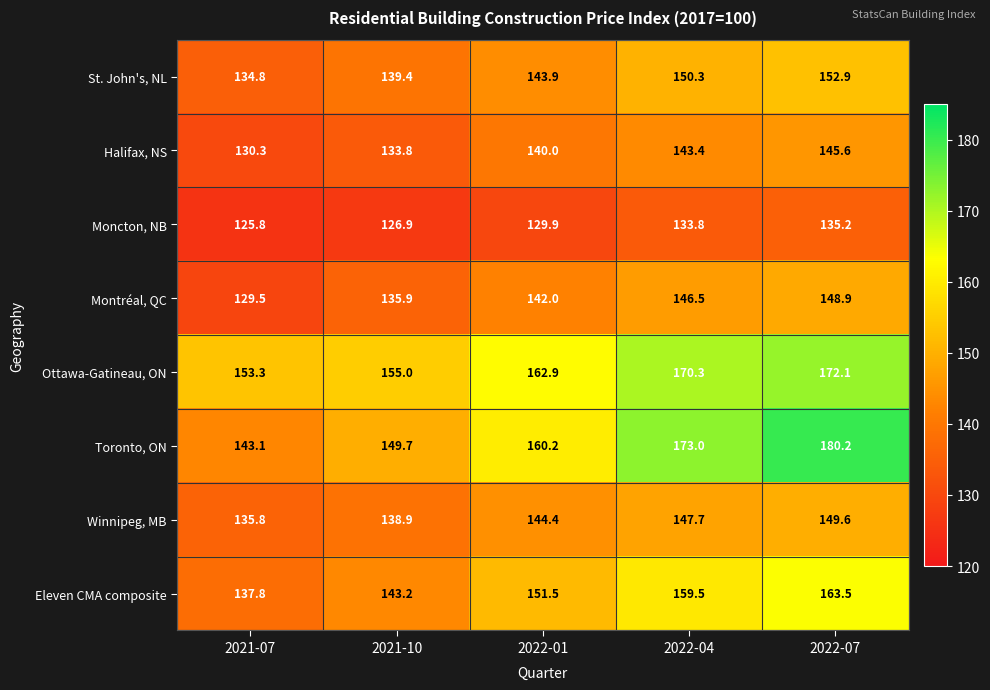

Which series has the widest spread of values?

Toronto, ON